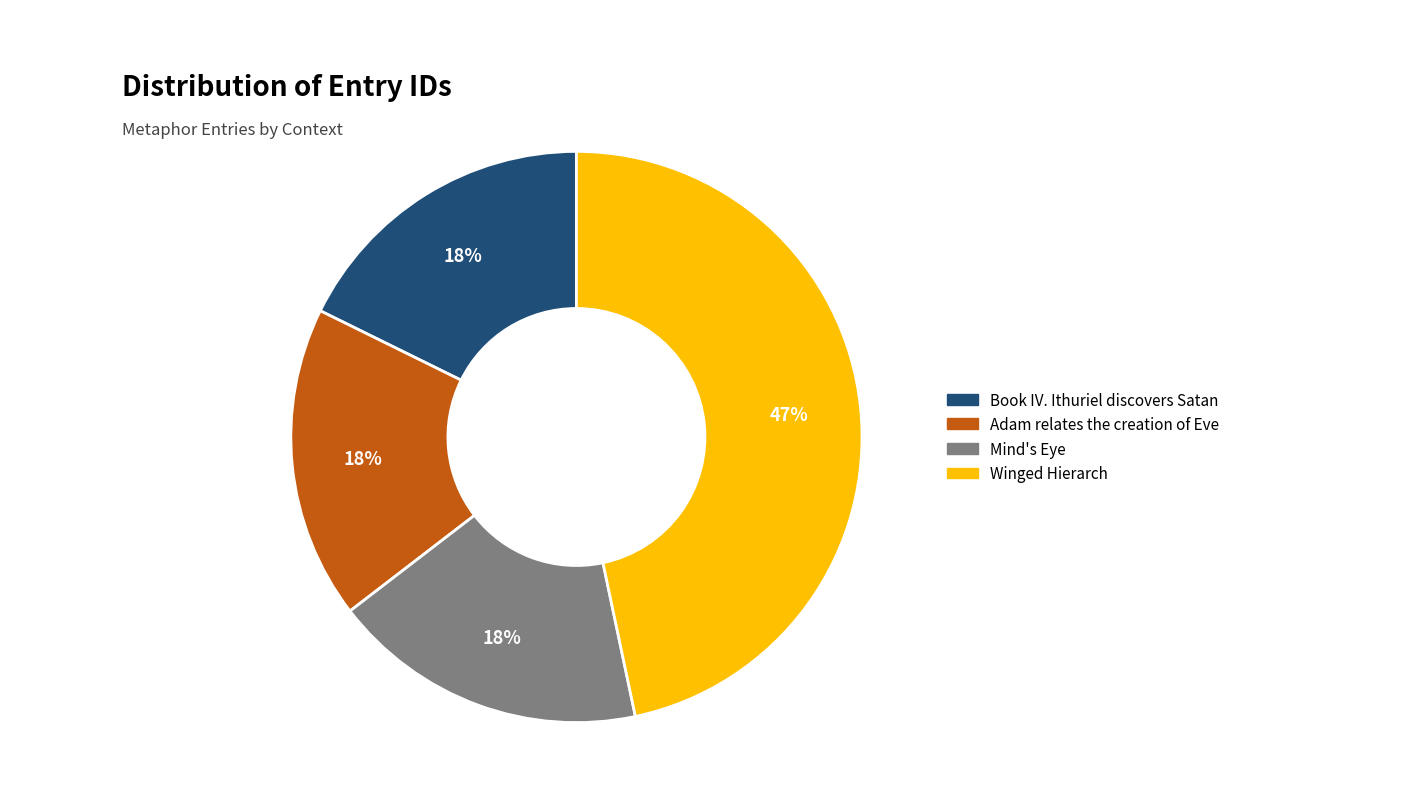

Is there a majority slice in this chart?

No